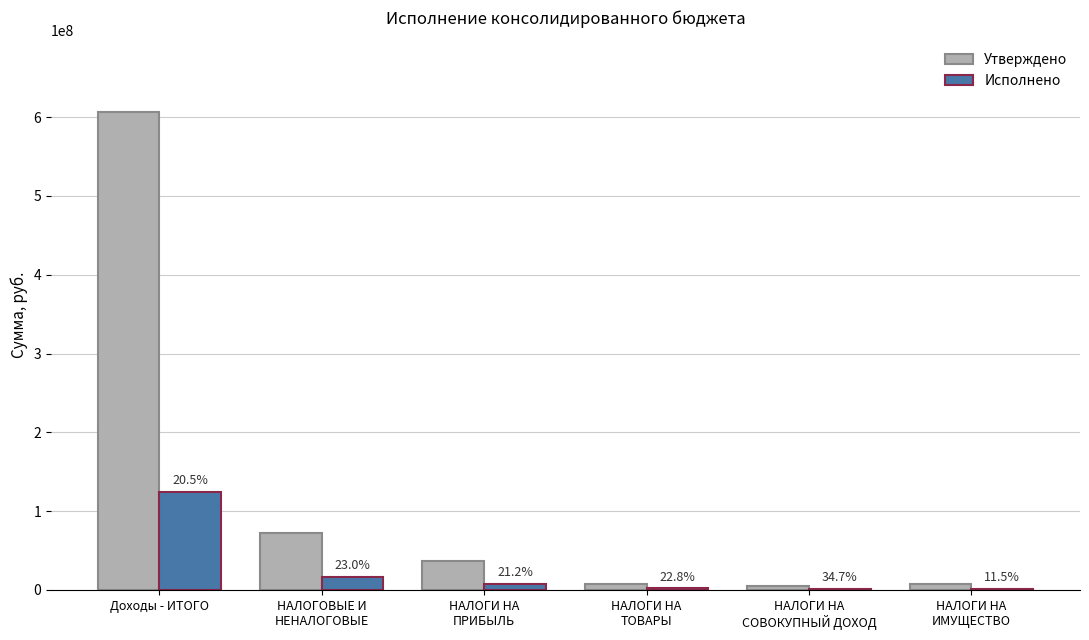

What are all the series names shown in the legend?

Утверждено, Исполнено